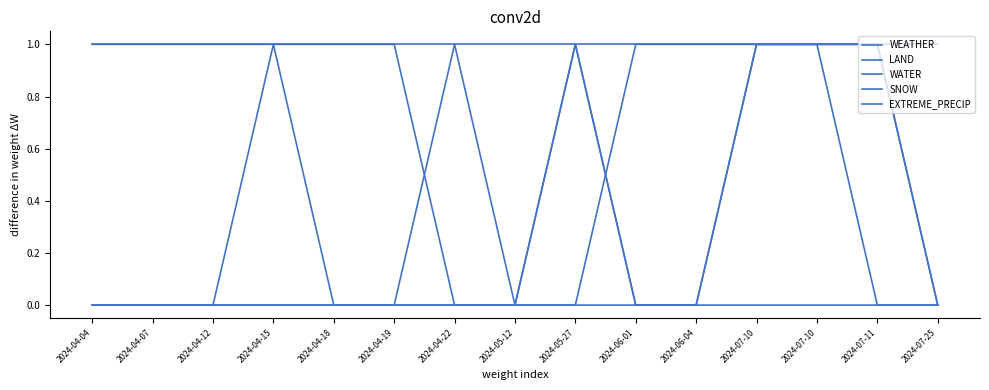

Does the chart have visible grid lines?

No